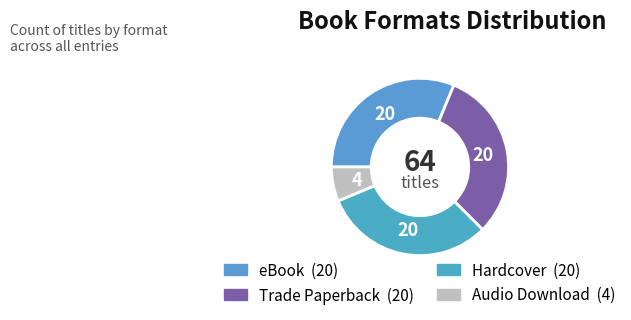

Is the sum of Audio Download and Trade Paperback greater than half?

No